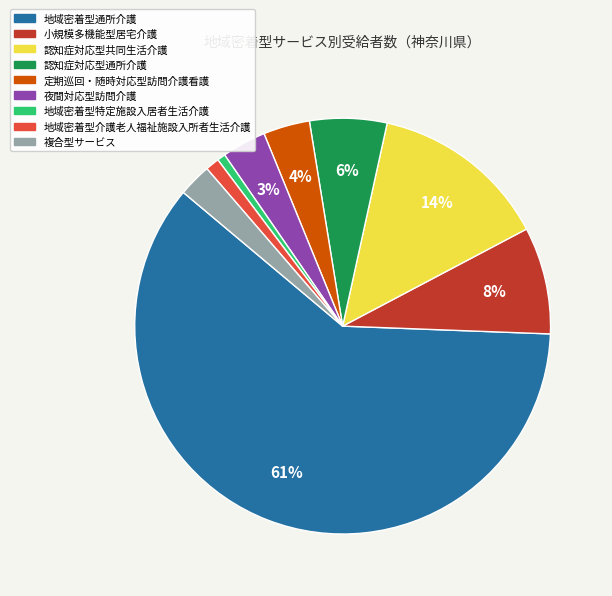

How many segments does this pie chart have?

9